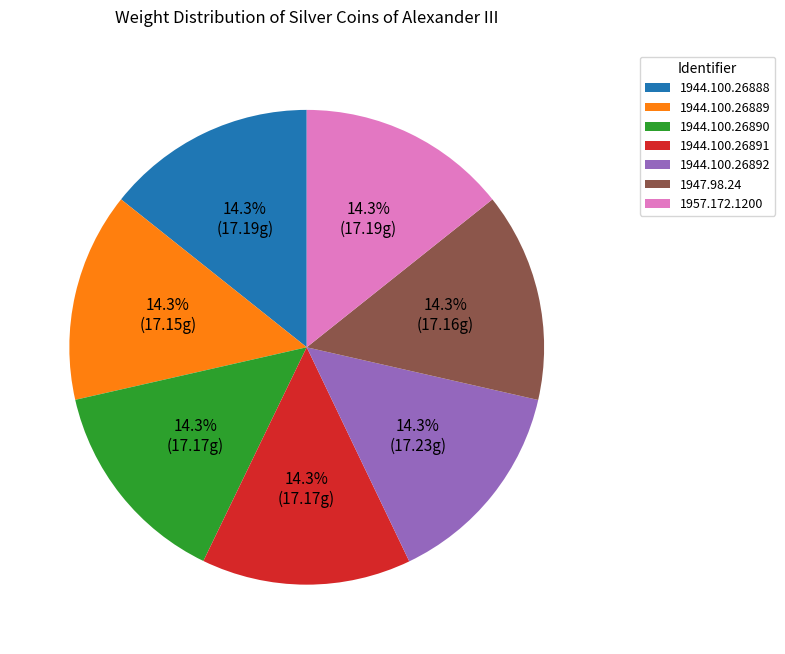

Does 1944.100.26889 represent more than half of the total?

No